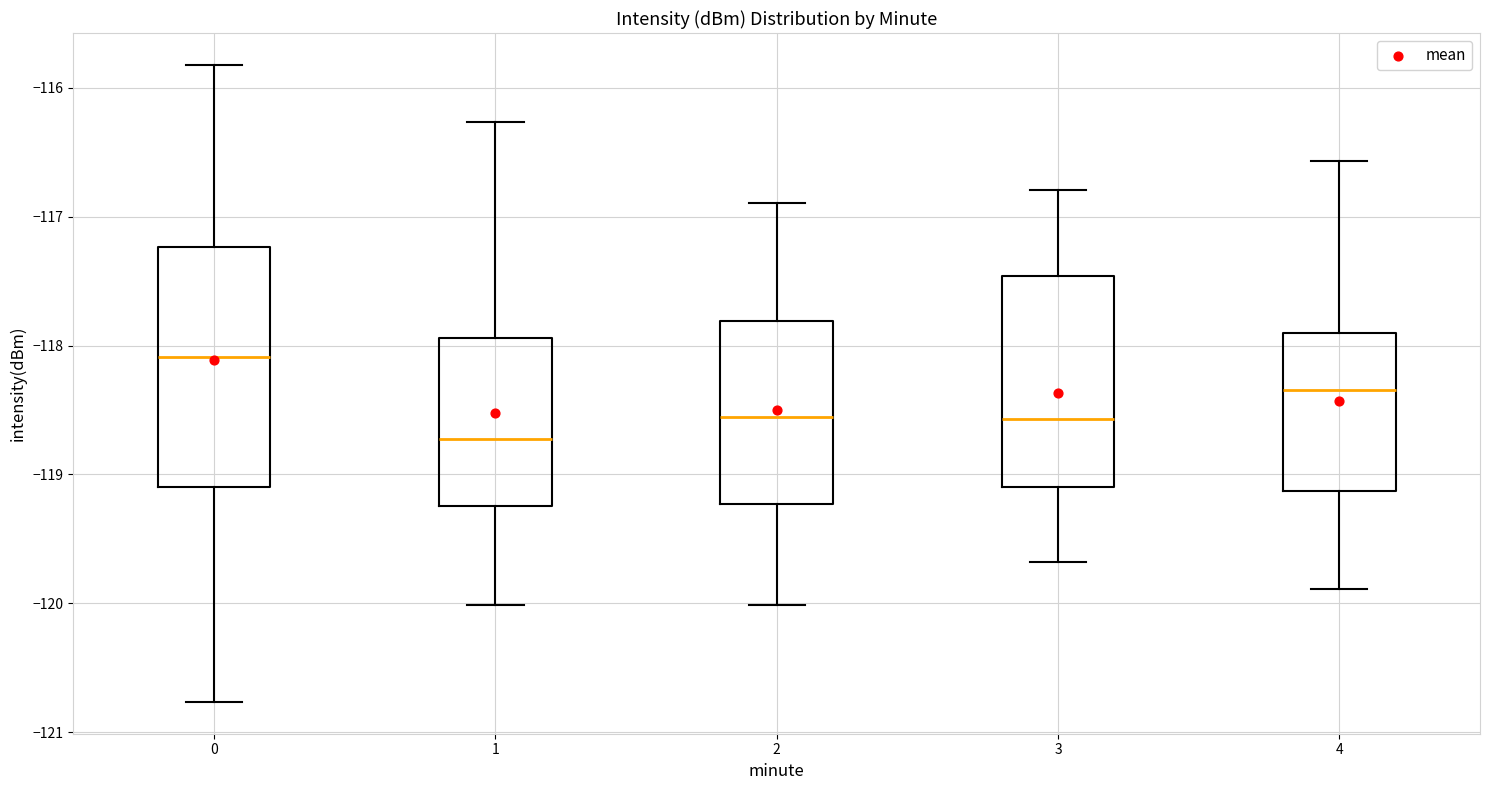

Reading left to right, transcribe this box plot: for each box, give where its median line is, the range the box spans, and where its two whiskers end, as read against the y-axis. The values are not printed on the chart, so give them approximately, as read against the axis.

0: median -118.1, box -119.1 to -117.2, whiskers -120.8 to -115.8
1: median -118.7, box -119.2 to -117.9, whiskers -120.0 to -116.3
2: median -118.5, box -119.2 to -117.8, whiskers -120.0 to -116.9
3: median -118.6, box -119.1 to -117.5, whiskers -119.7 to -116.8
4: median -118.3, box -119.1 to -117.9, whiskers -119.9 to -116.6